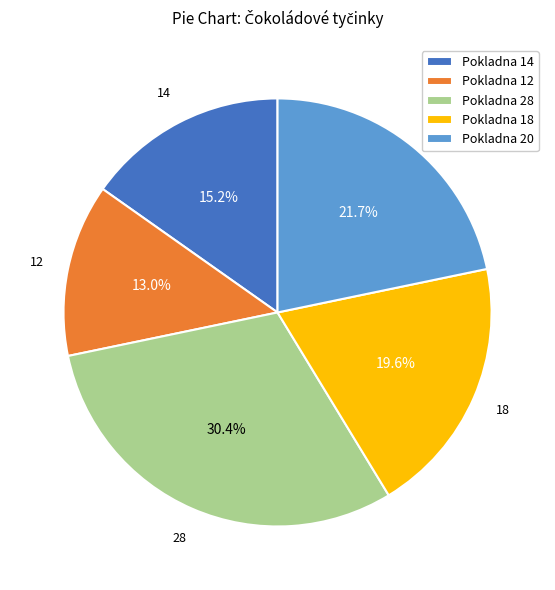

Which slice is the smallest?

12